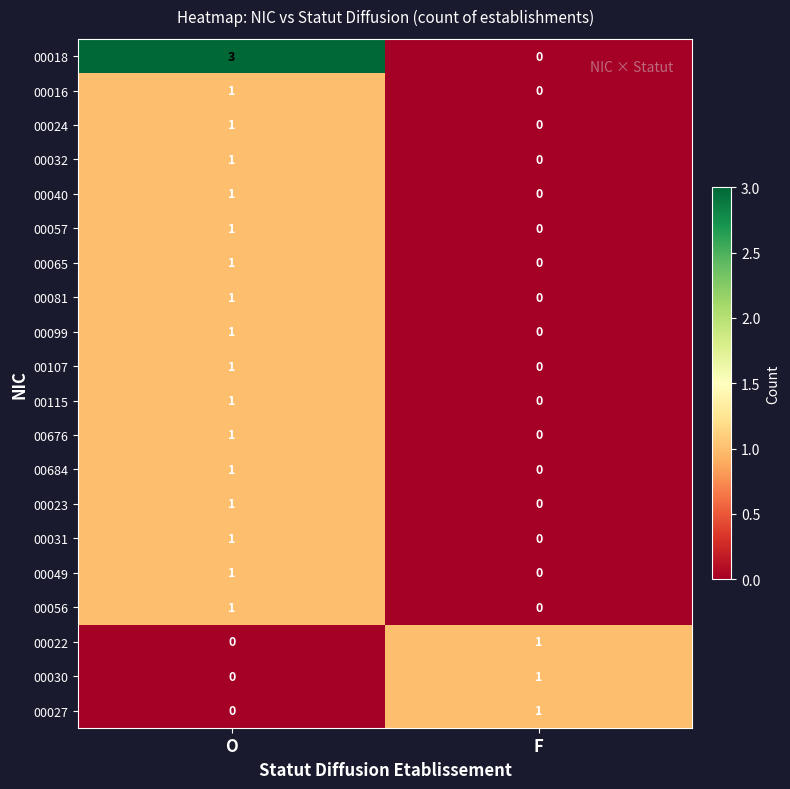

At which category is the sum across all series the highest?

O